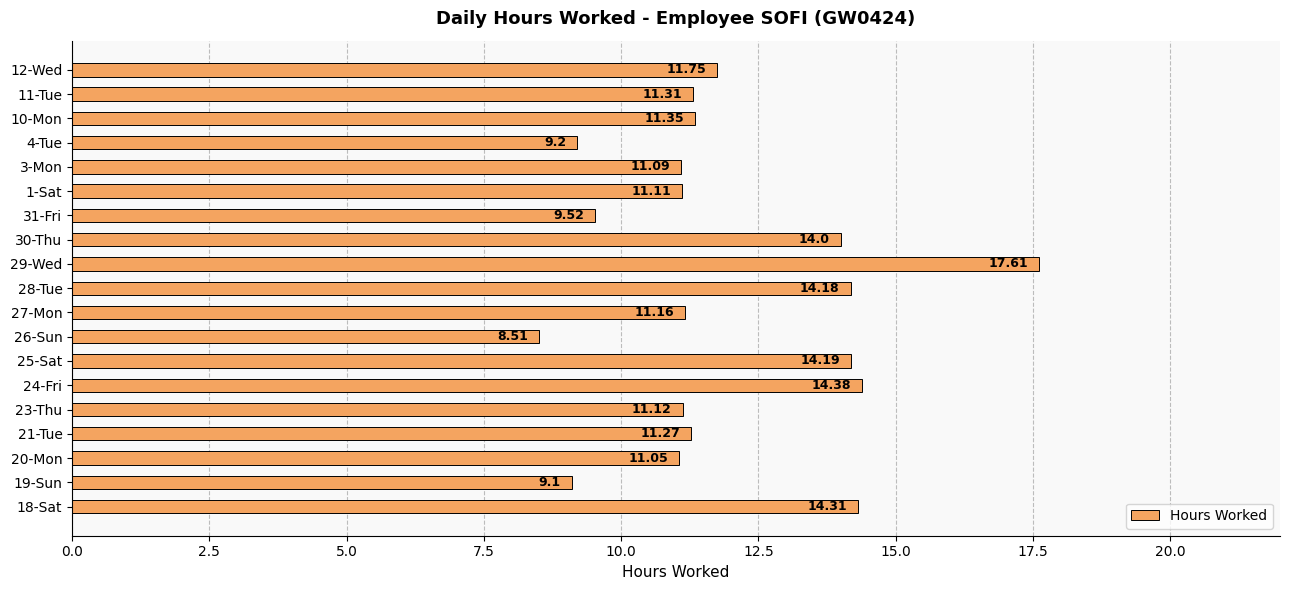

What is the maximum value shown in the chart?

17.6